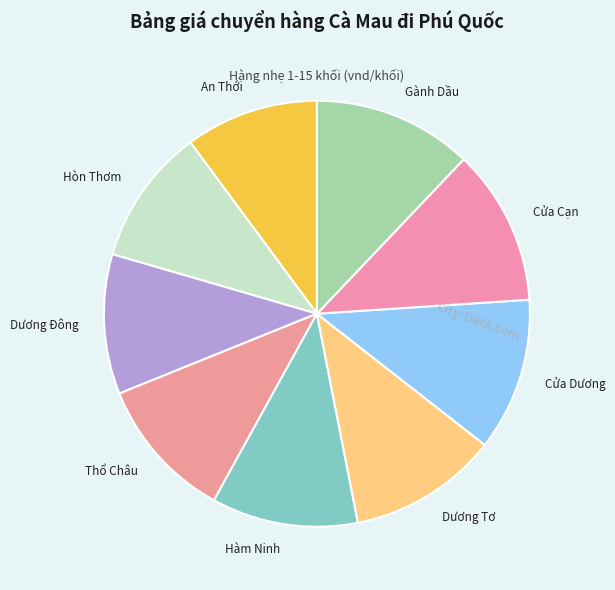

Does Thổ Châu account for over 50% of the chart?

No